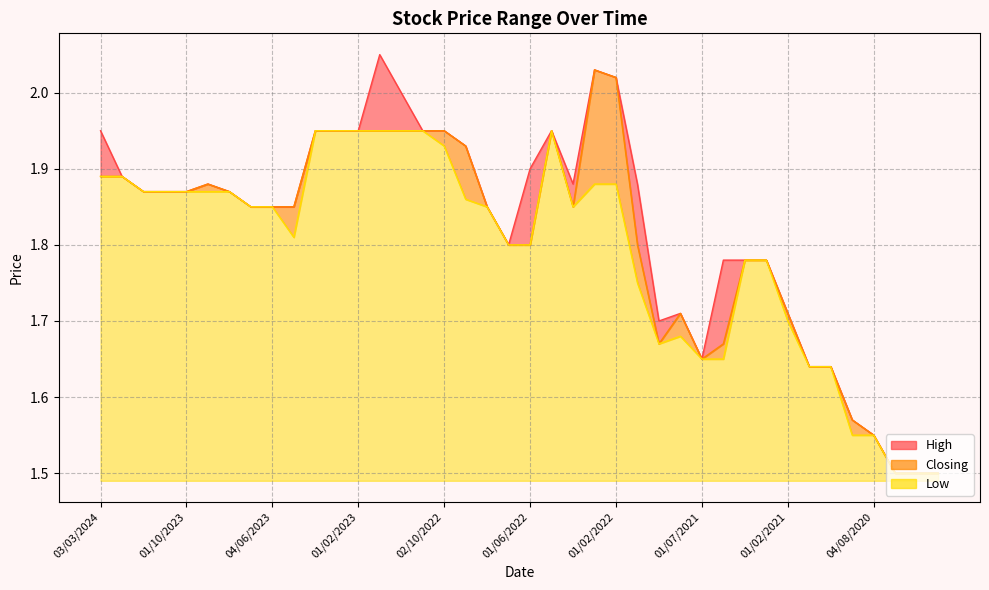

What is the maximum value for Closing?

2.0